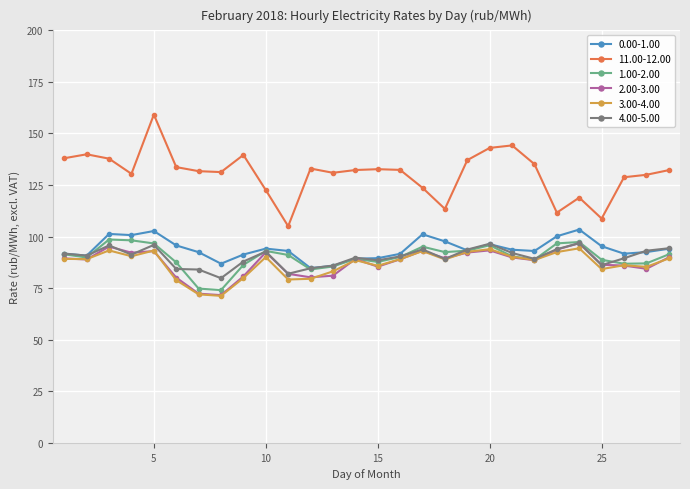

True or false: 1.00-2.00 has more than 1 points higher than both neighbors.

True